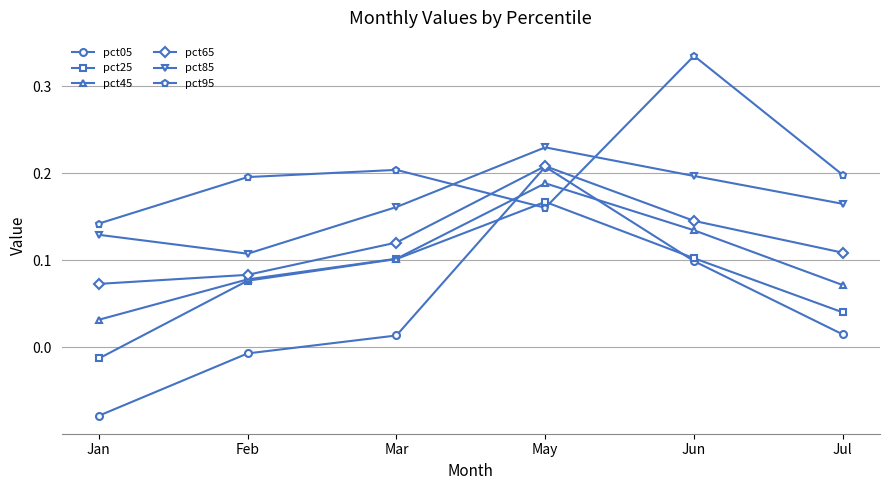

Which series has the largest total across all categories?

pct95